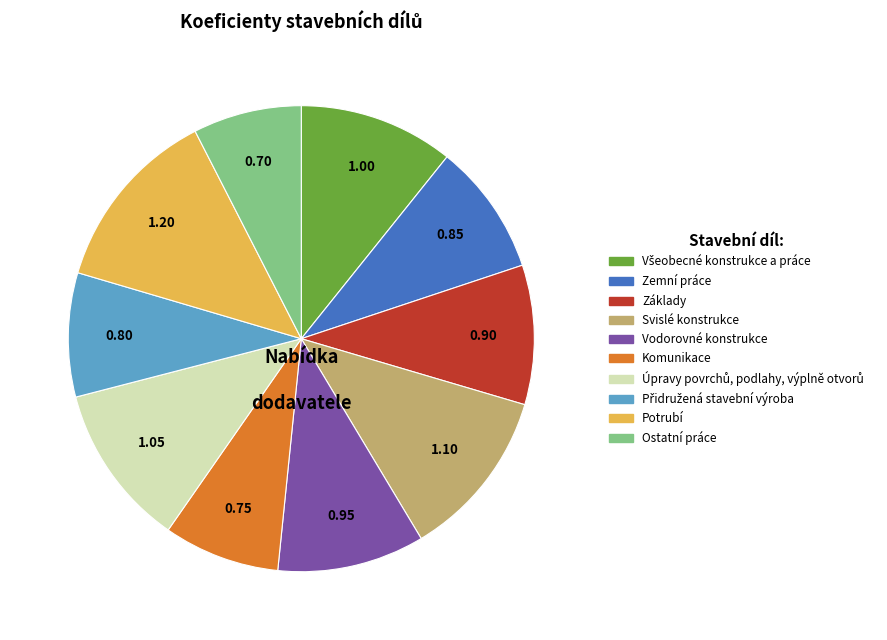

Which has a higher value, Zemní práce or Vodorovné konstrukce?

Vodorovné konstrukce